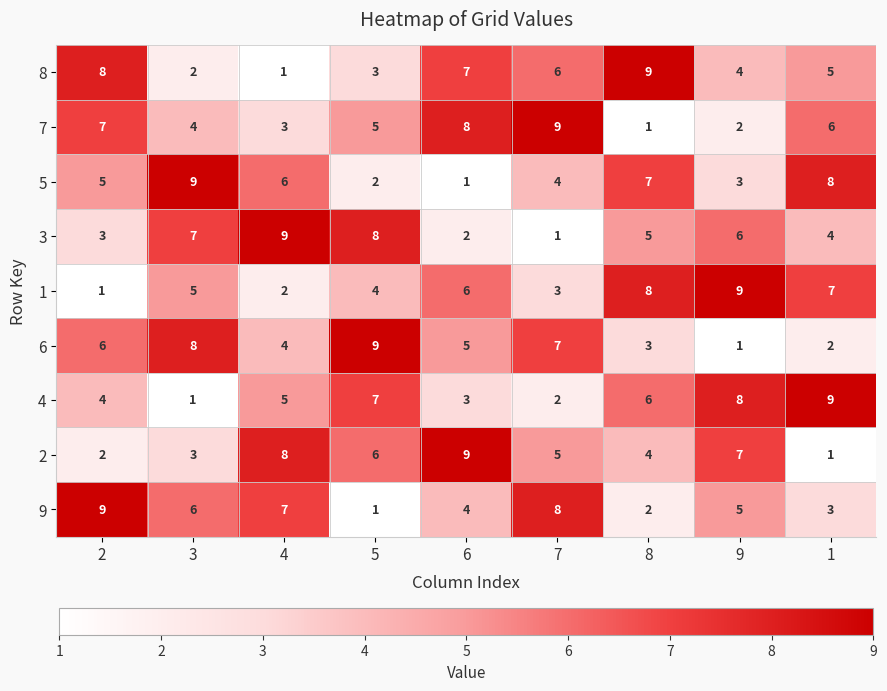

What is the difference between the maximum and minimum values in the 9 series?

8